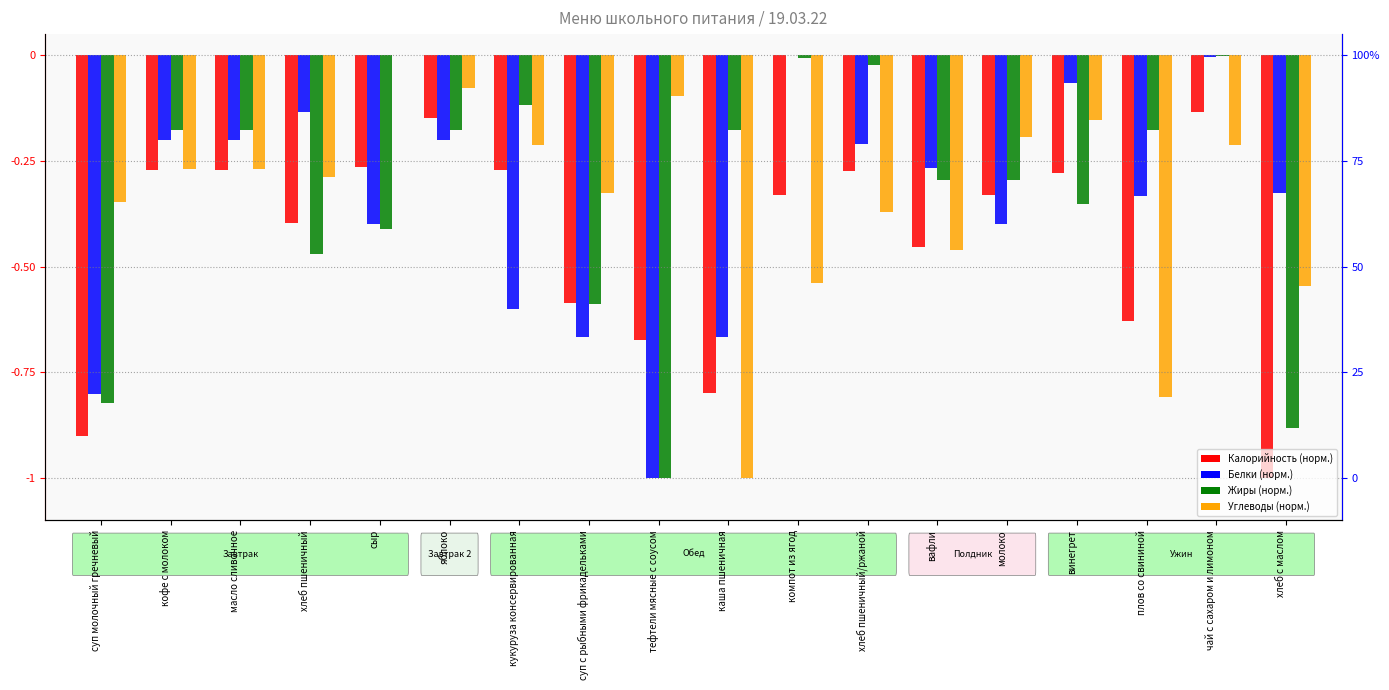

At which label is Жиры closest to 0?

чай с сахаром и лимоном